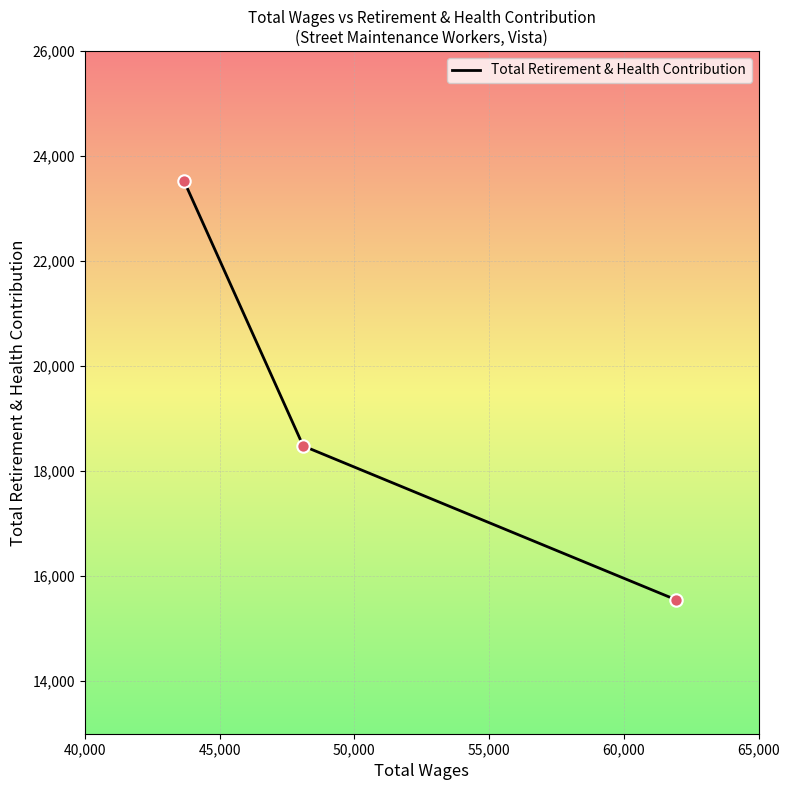

What is the smallest value displayed?

15547